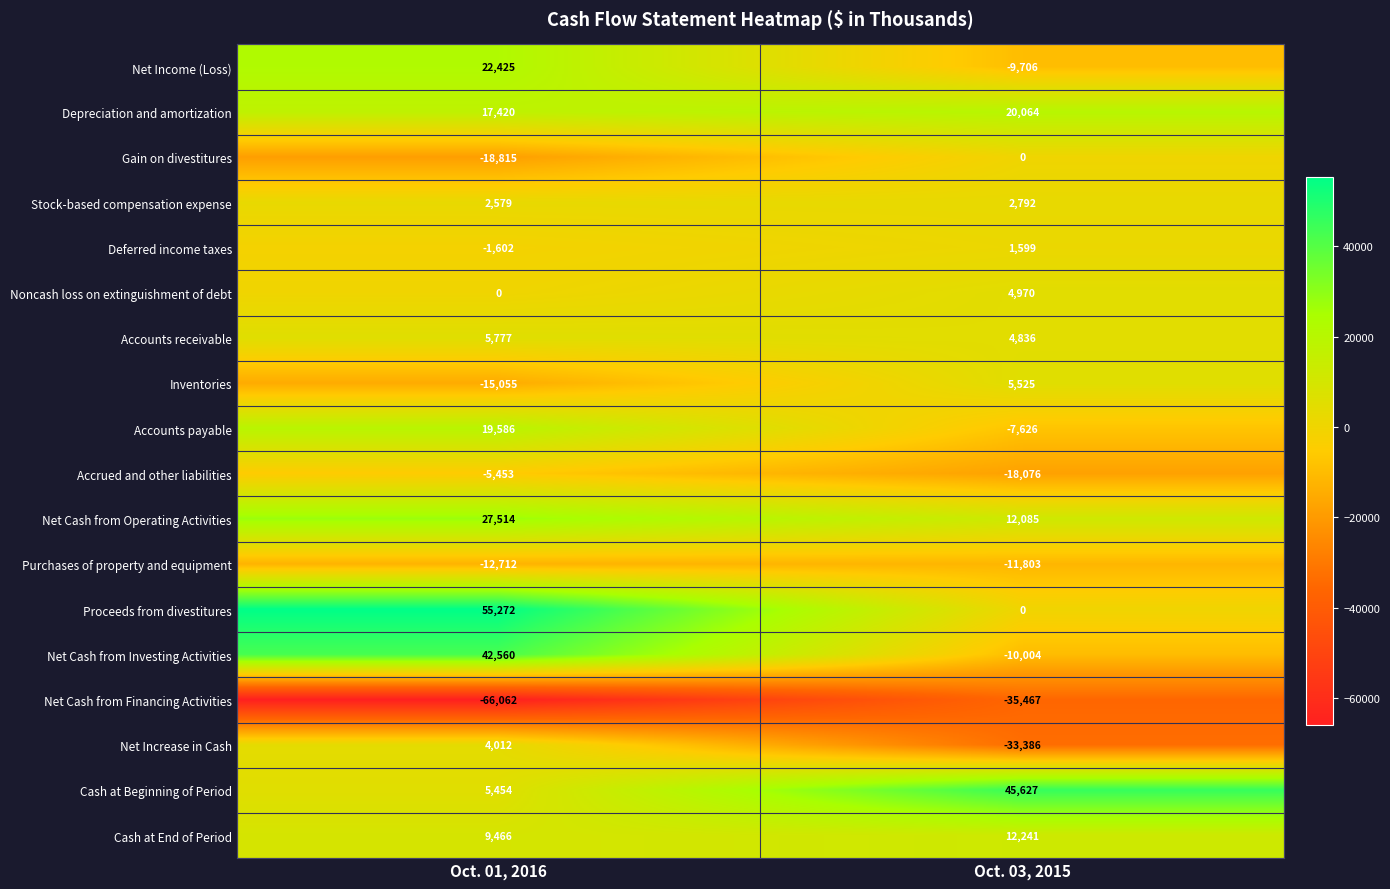

The Net Cash from Financing Activities series shows -23111 at Oct. 03, 2015. True or false?

False